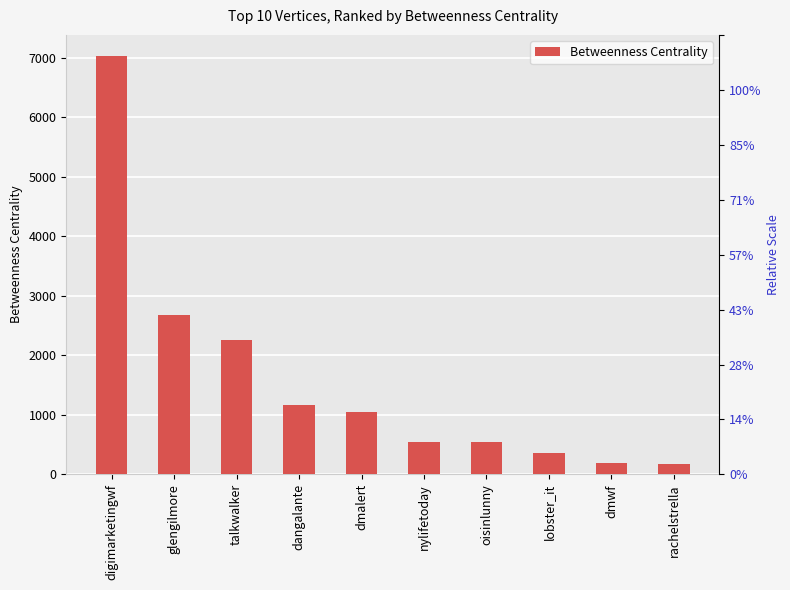

Reading left to right, transcribe all the data shown in this chart.

7031.3	2676.0	2251.8	1169.5	1042.0	540.0	540.0	363.0	184.5	182.0